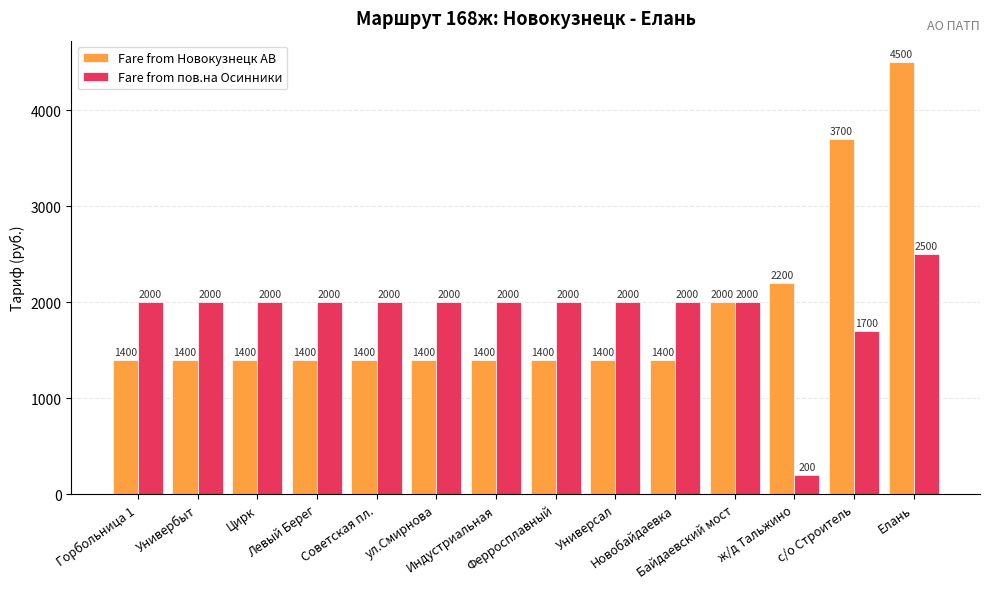

At Левый Берег, list the series in order from largest to smallest.

Fare from пов.на Осинники, Fare from Новокузнецк АВ